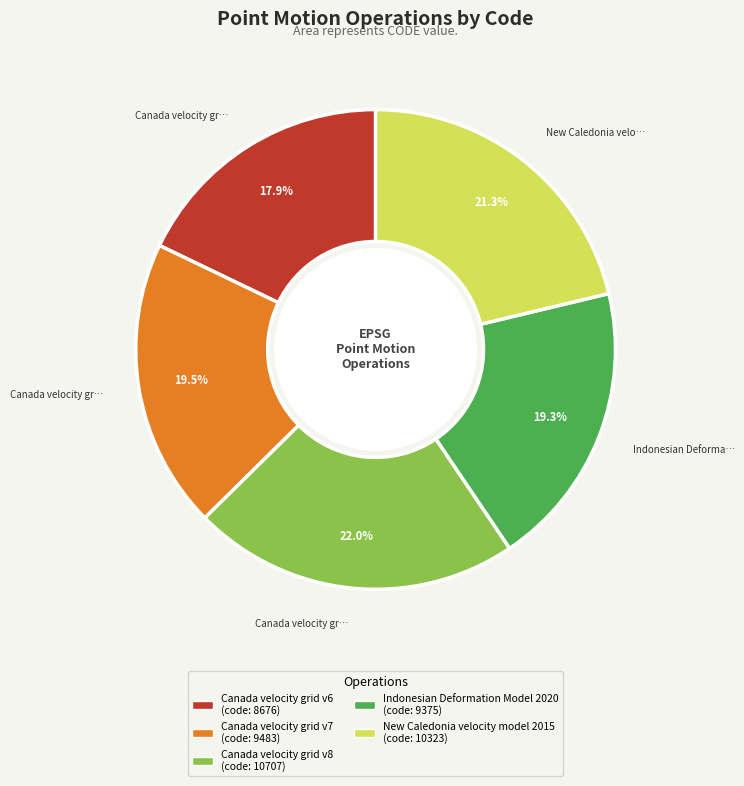

To the nearest percent, what is the difference between the Indonesian Deformation Model 2020 and New Caledonia velocity model 2015 slice percentages?

2%